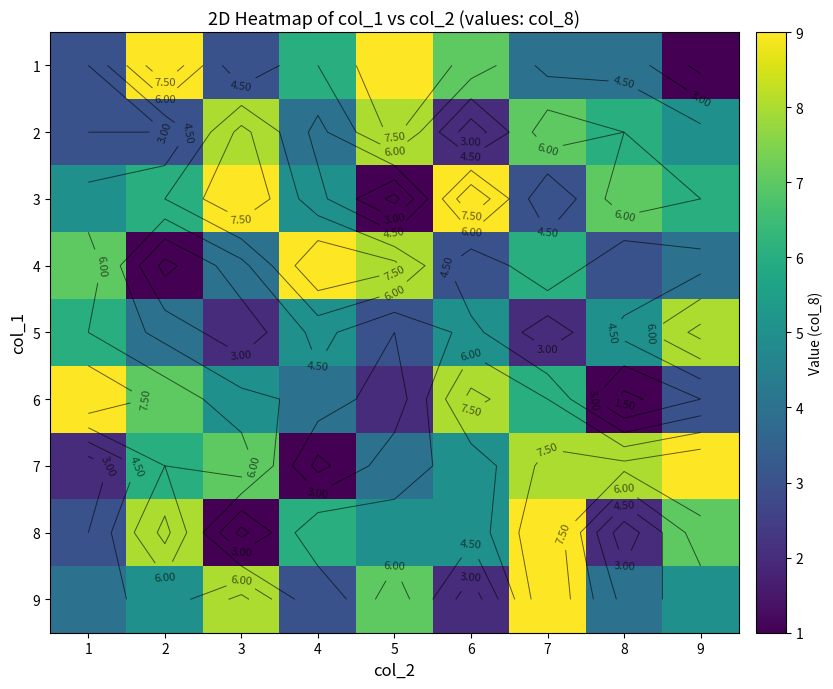

At how many categories does at least one series exceed 4?

9